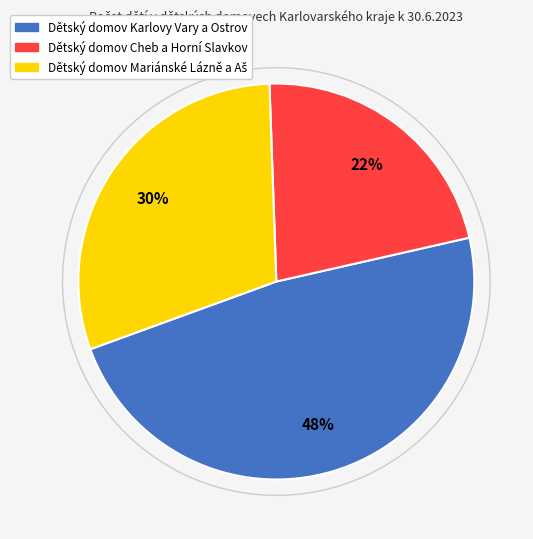

What percentage is the Dětský domov Cheb a Horní Slavkov slice, to the nearest percent?

22%